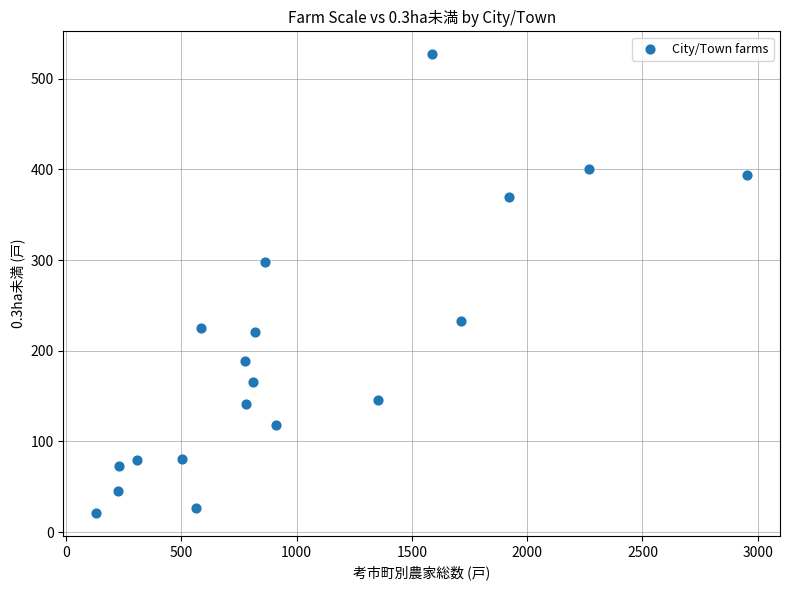

What Y value in the scatter plot is closest to 274?

298